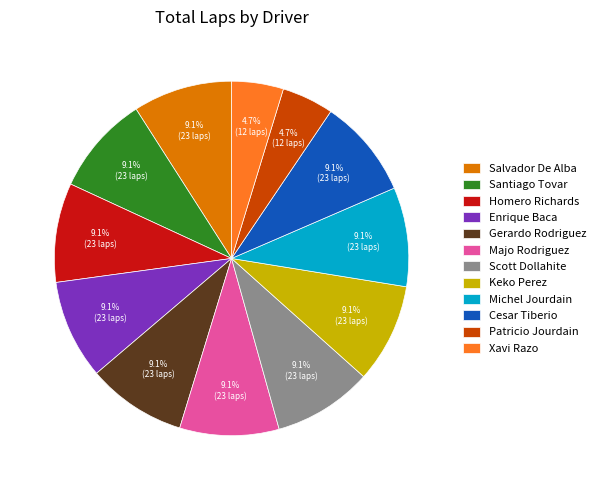

Is it true that Scott Dollahite is 9% of the pie?

True